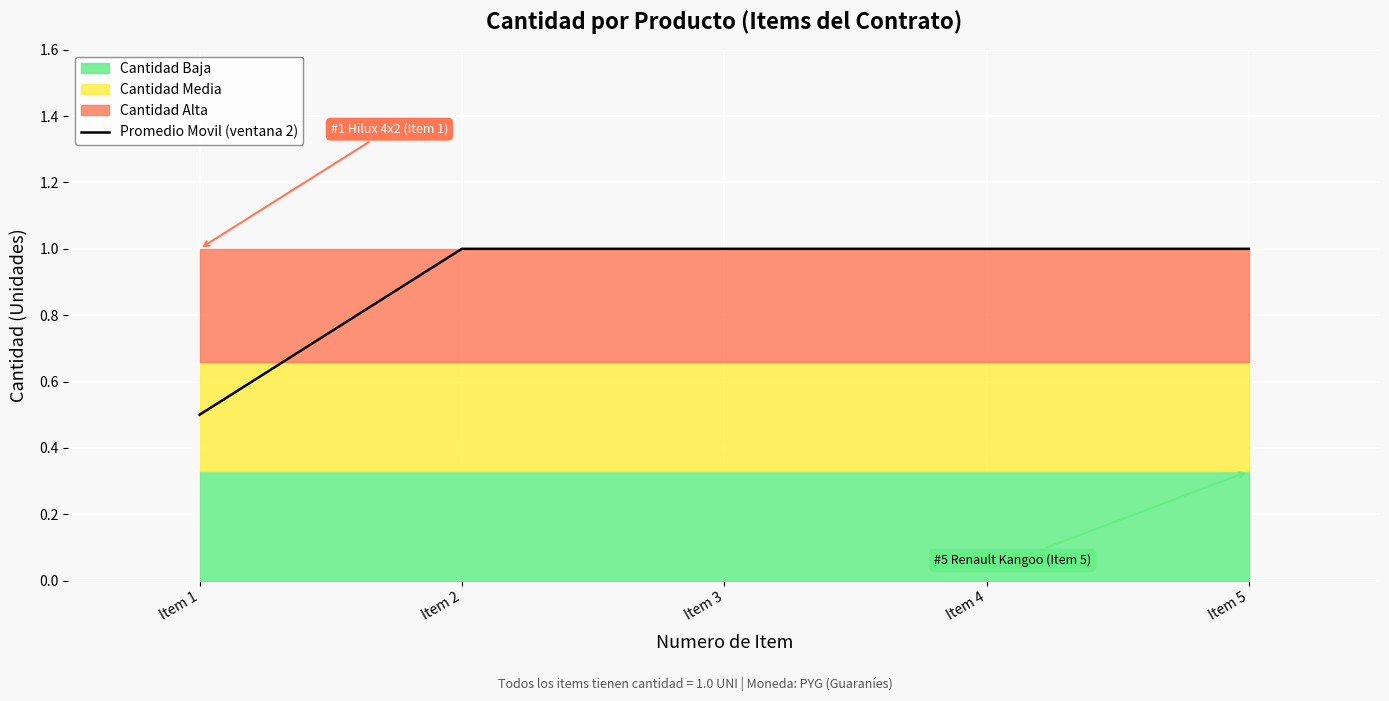

What is the lowest value of the Promedio Movil (ventana 2) series?

0.5